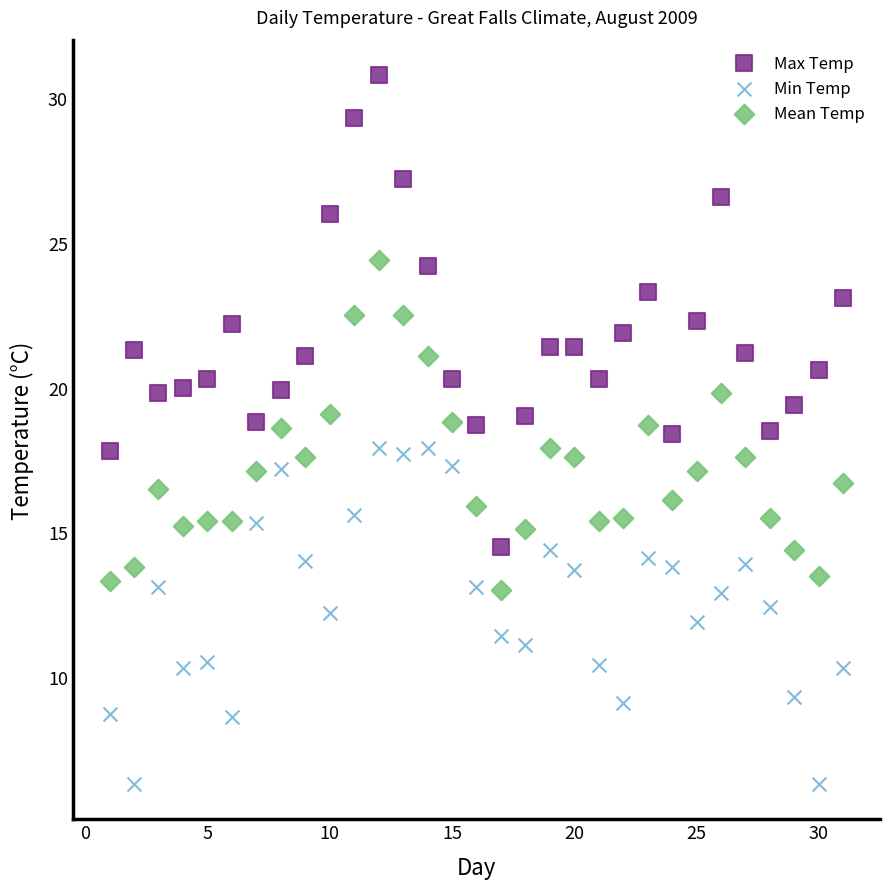

Across all data points, what is the range of X values (max minus min)?

30.0